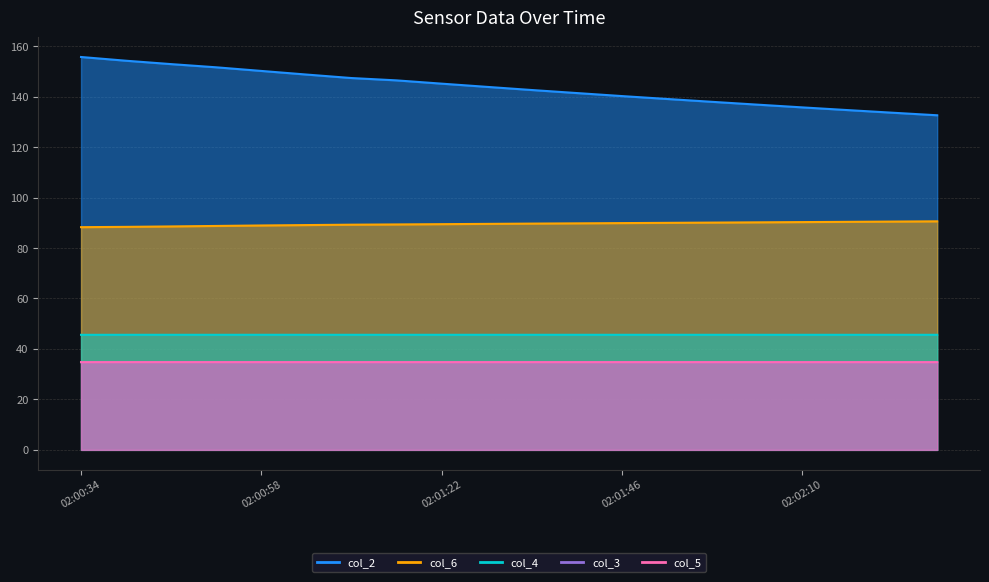

True or false: col_6 and col_3 intersect in this chart.

False